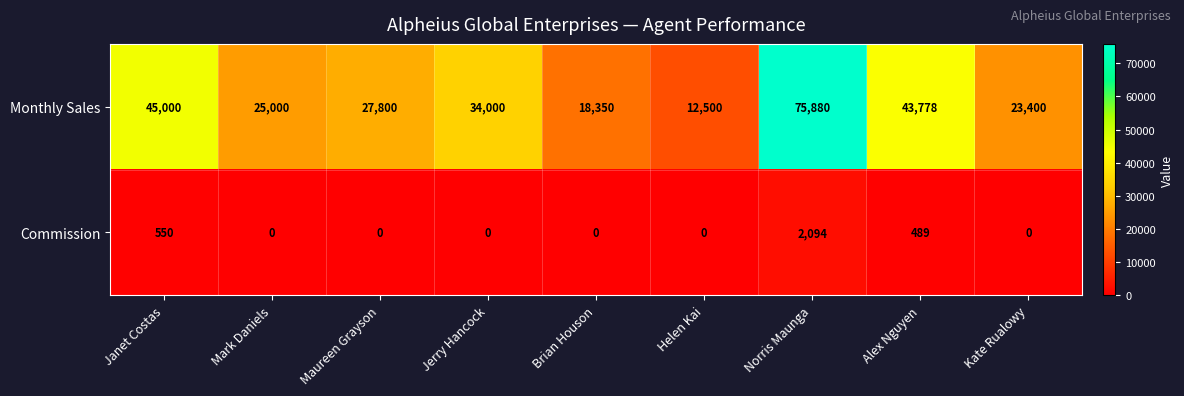

What is the difference between the second highest and minimum values in the Monthly Sales series?

32500